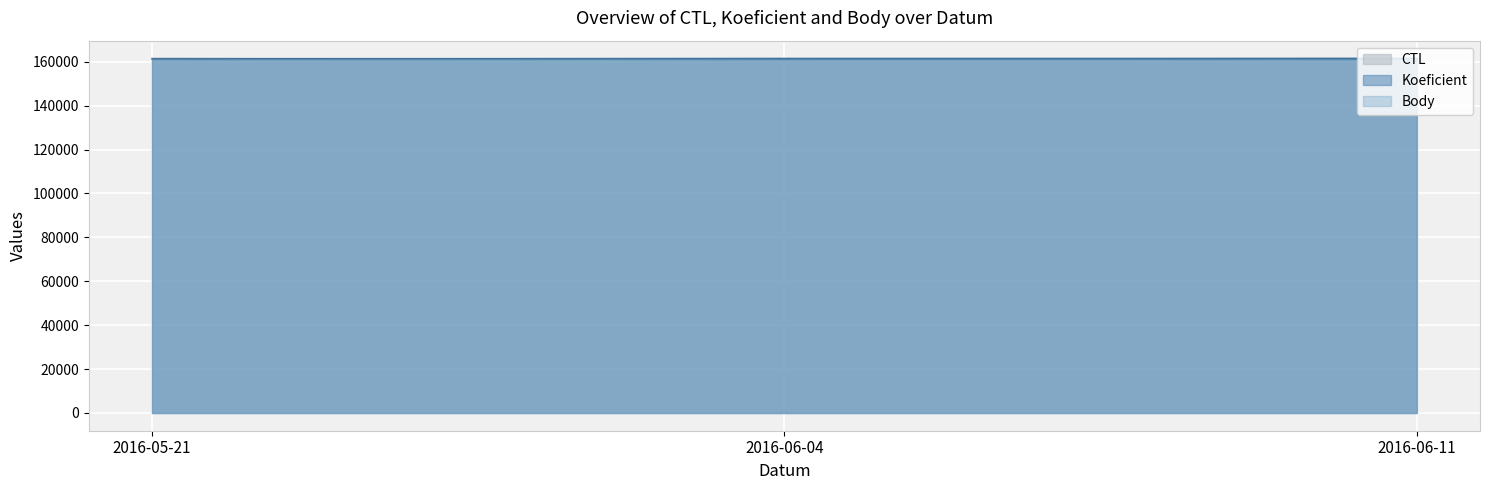

What is the label of the 3rd point from the right?

2016-05-21